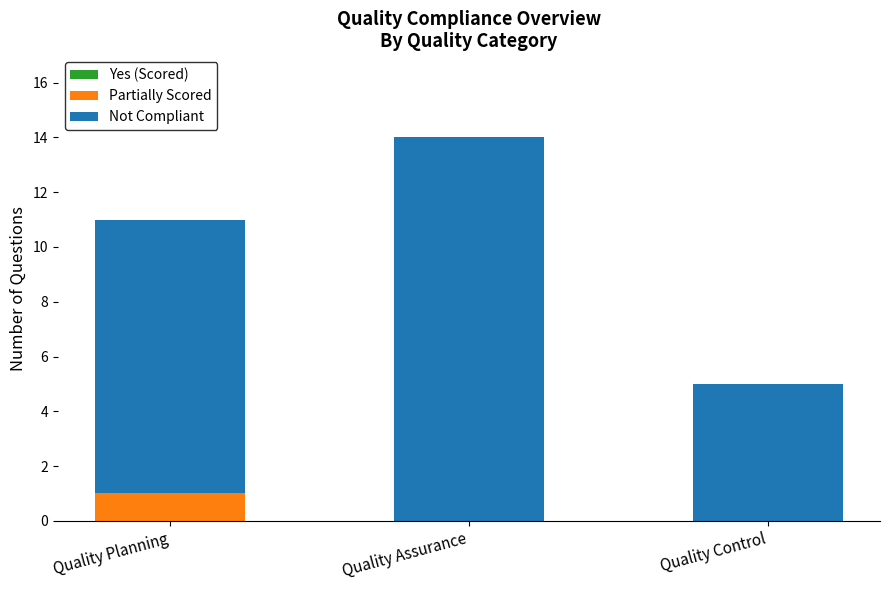

At which label does Partially Scored reach its peak?

Quality Planning